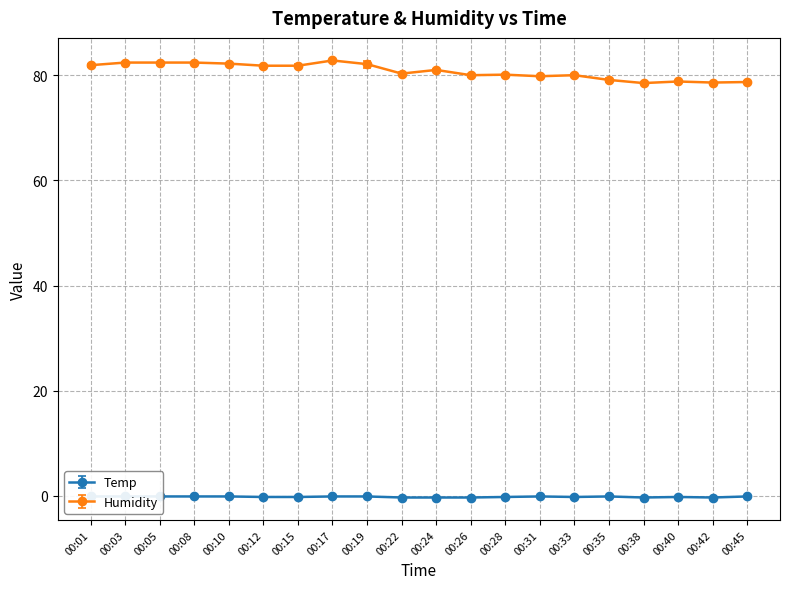

What are all the series names shown in the legend?

Temp, Humidity